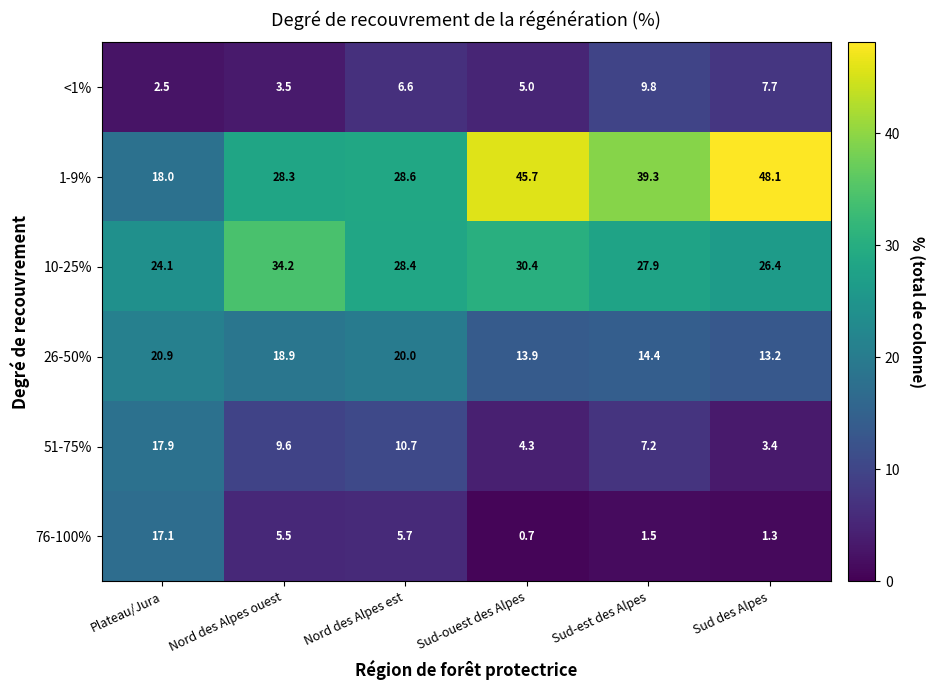

At which category is the sum across all series the highest?

Plateau/Jura